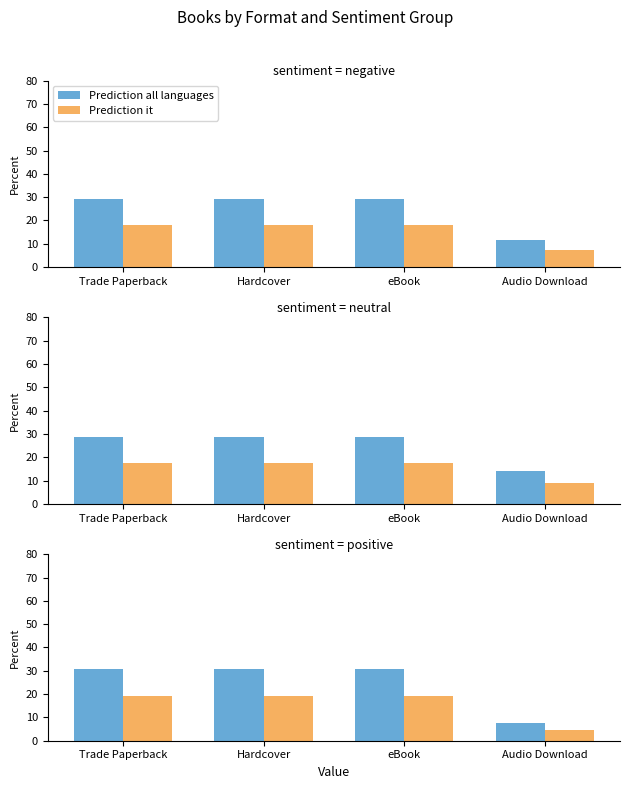

How many values in the Prediction all languages series exceed 30?

3